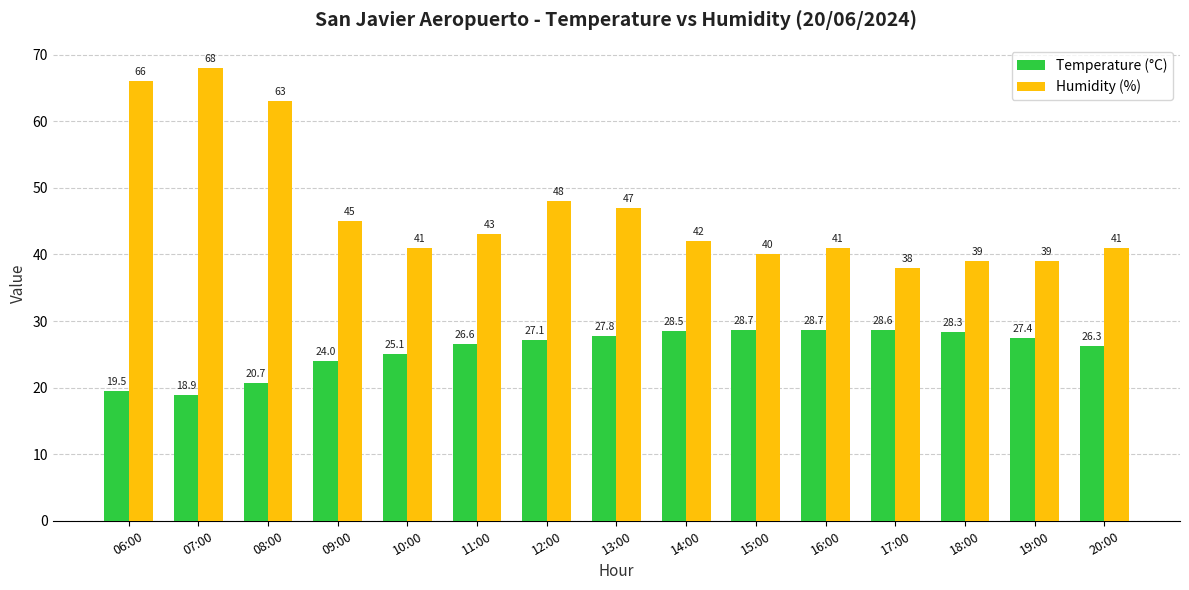

At which label does Temperature (°C) first exceed 27?

12:00